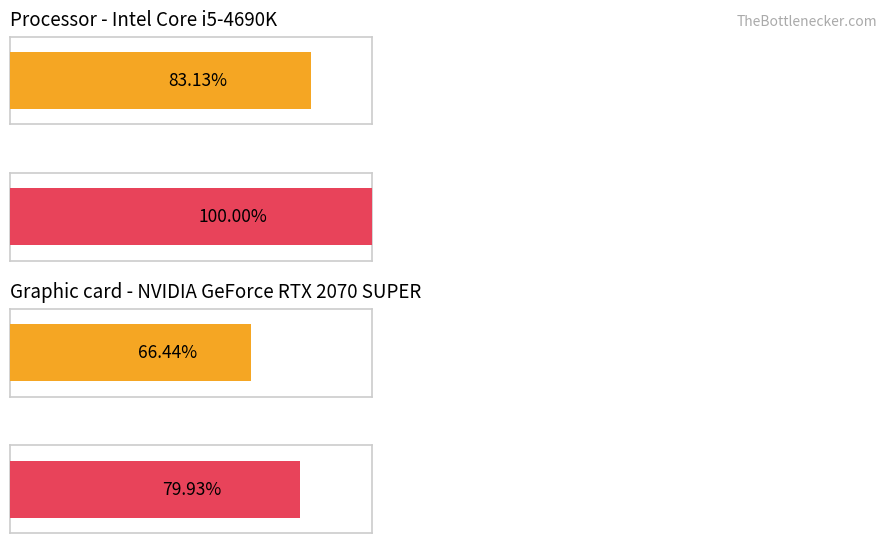

Is the value of Average utilization at 13 greater than the value of Maximum utilization at 23?

No